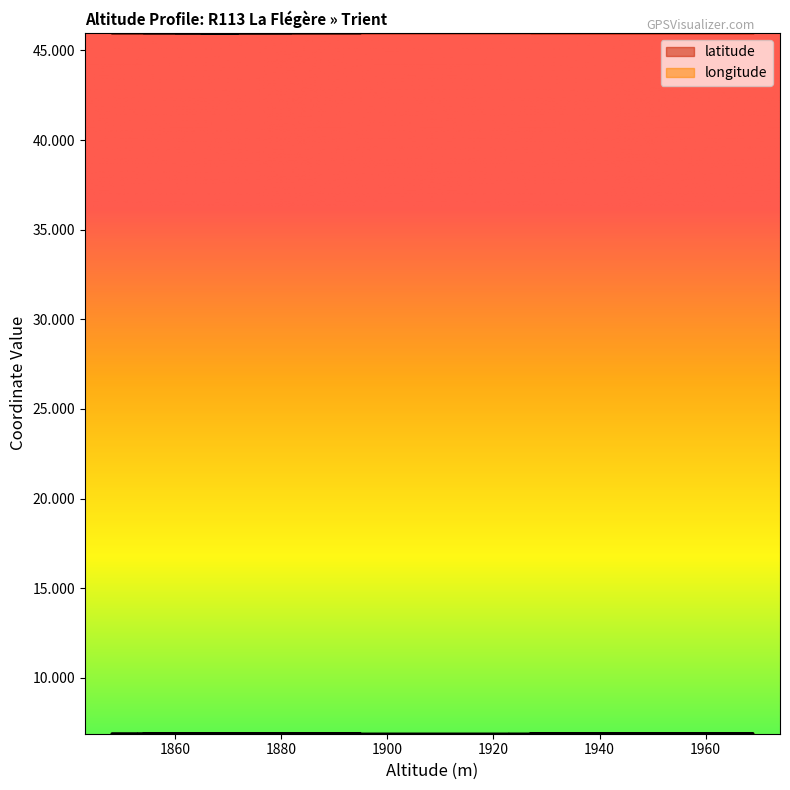

What are all the series names shown in the legend?

latitude, longitude